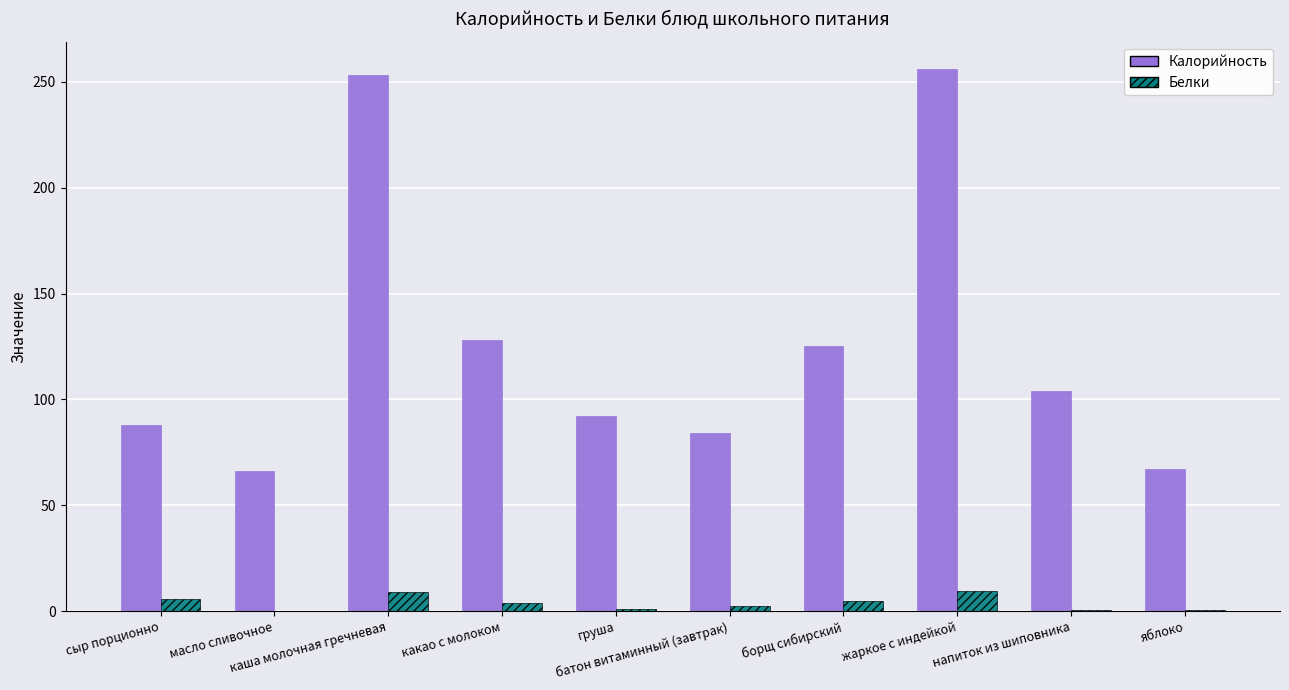

Which series has the largest total across all categories?

Калорийность